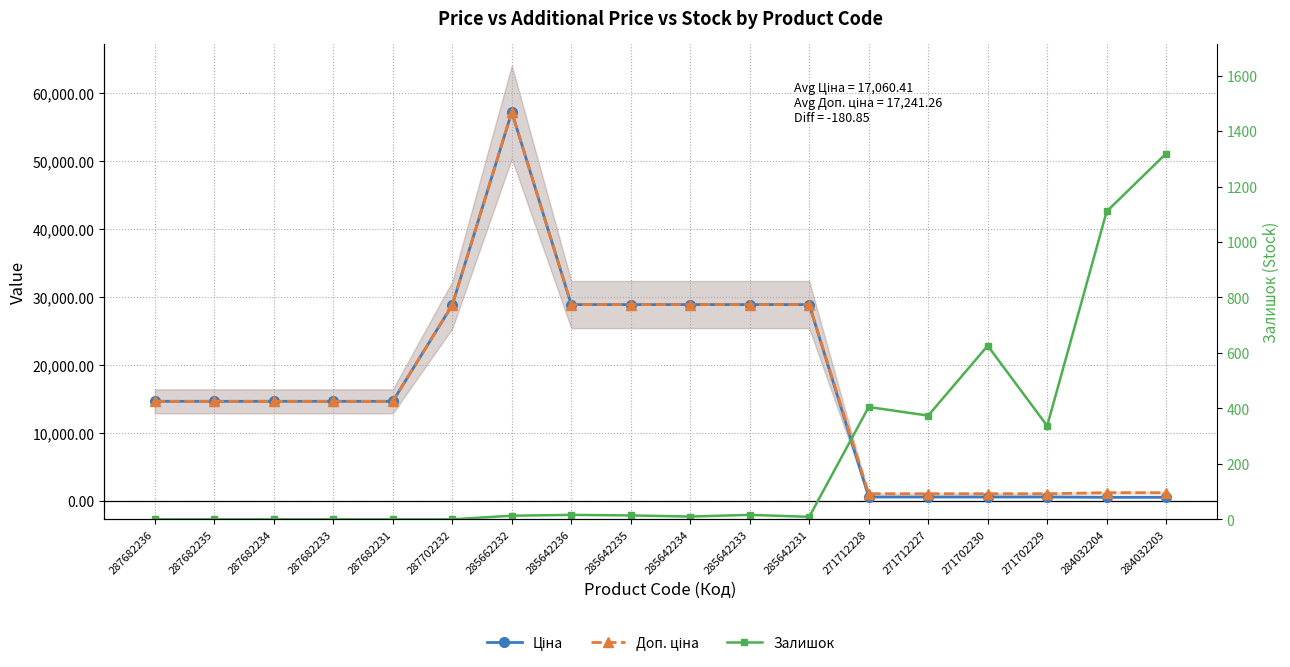

List the series in order of their peak value, highest first.

Ціна, Доп. ціна, Залишок